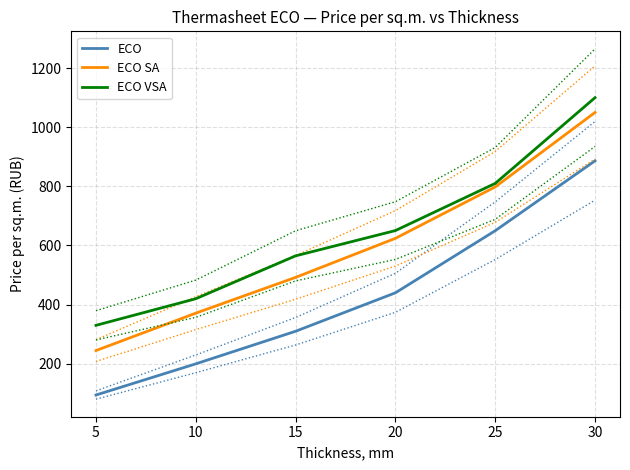

What is the greatest value displayed?

1100.0